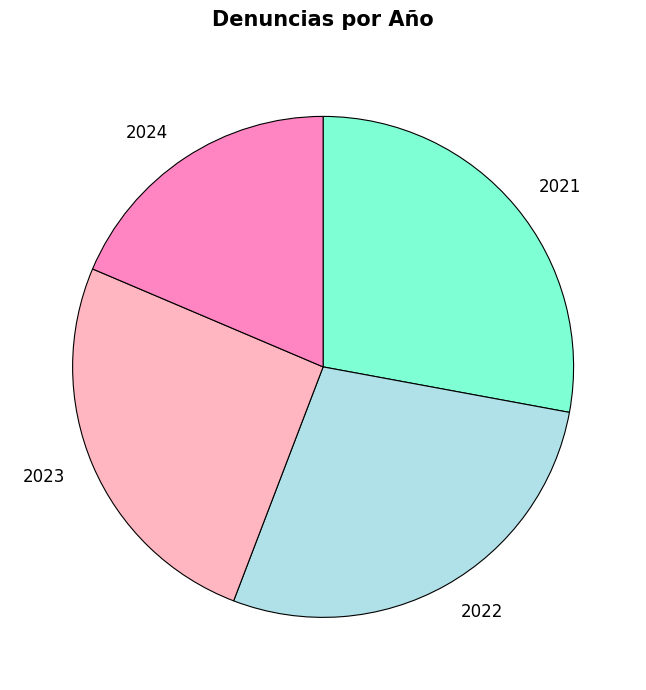

What is the smallest slice in the pie chart?

2024